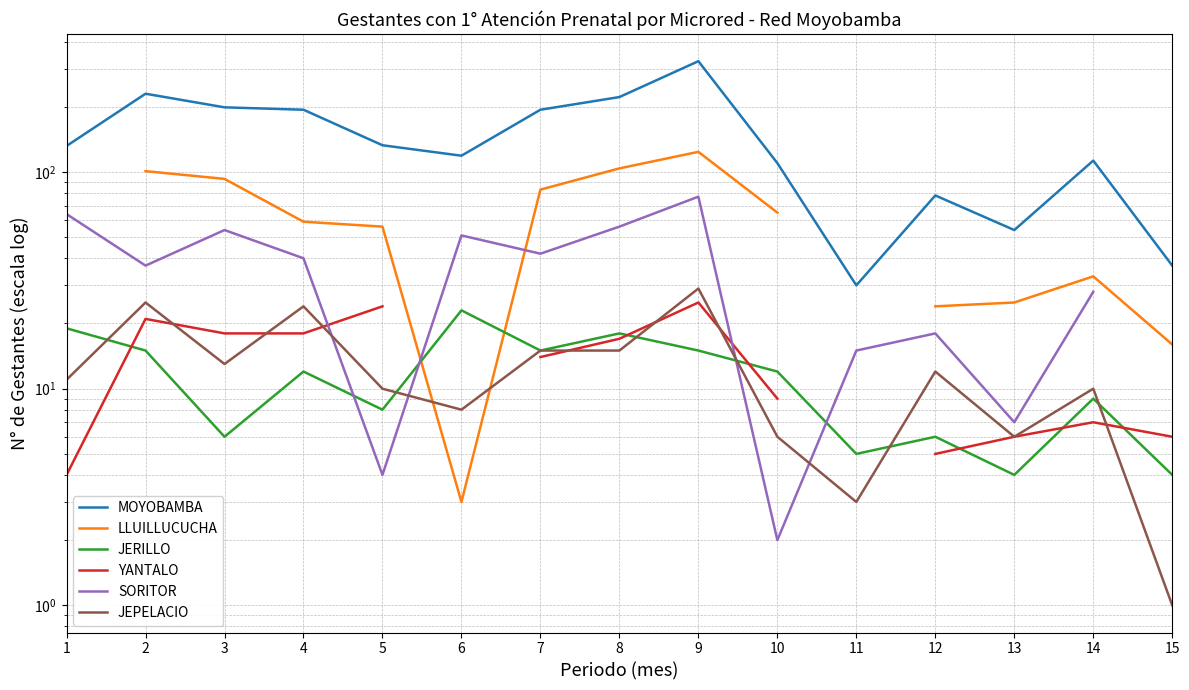

What is the difference between the SORITOR values at 10 and 7?

40.0